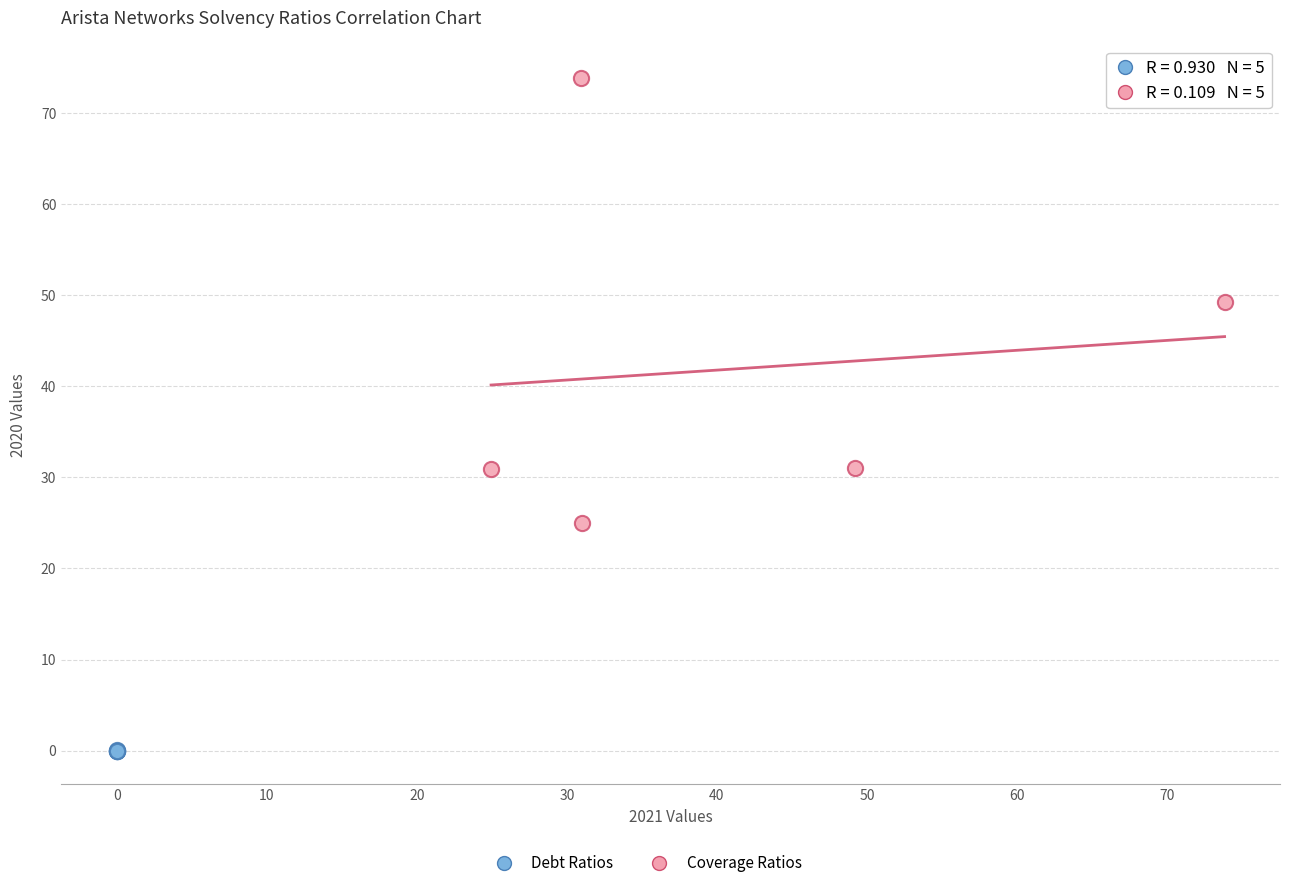

Which series reaches the minimum Y coordinate?

Debt Ratios